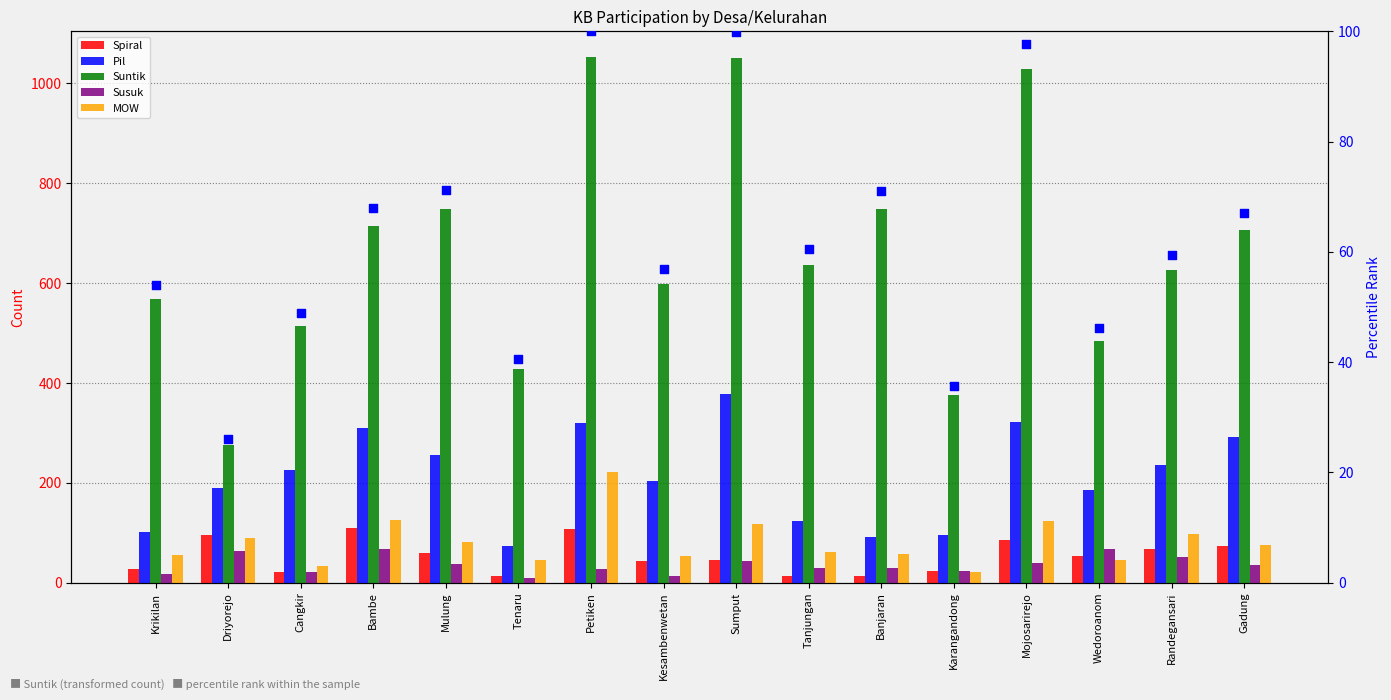

Which series reaches the maximum Y coordinate?

Suntik